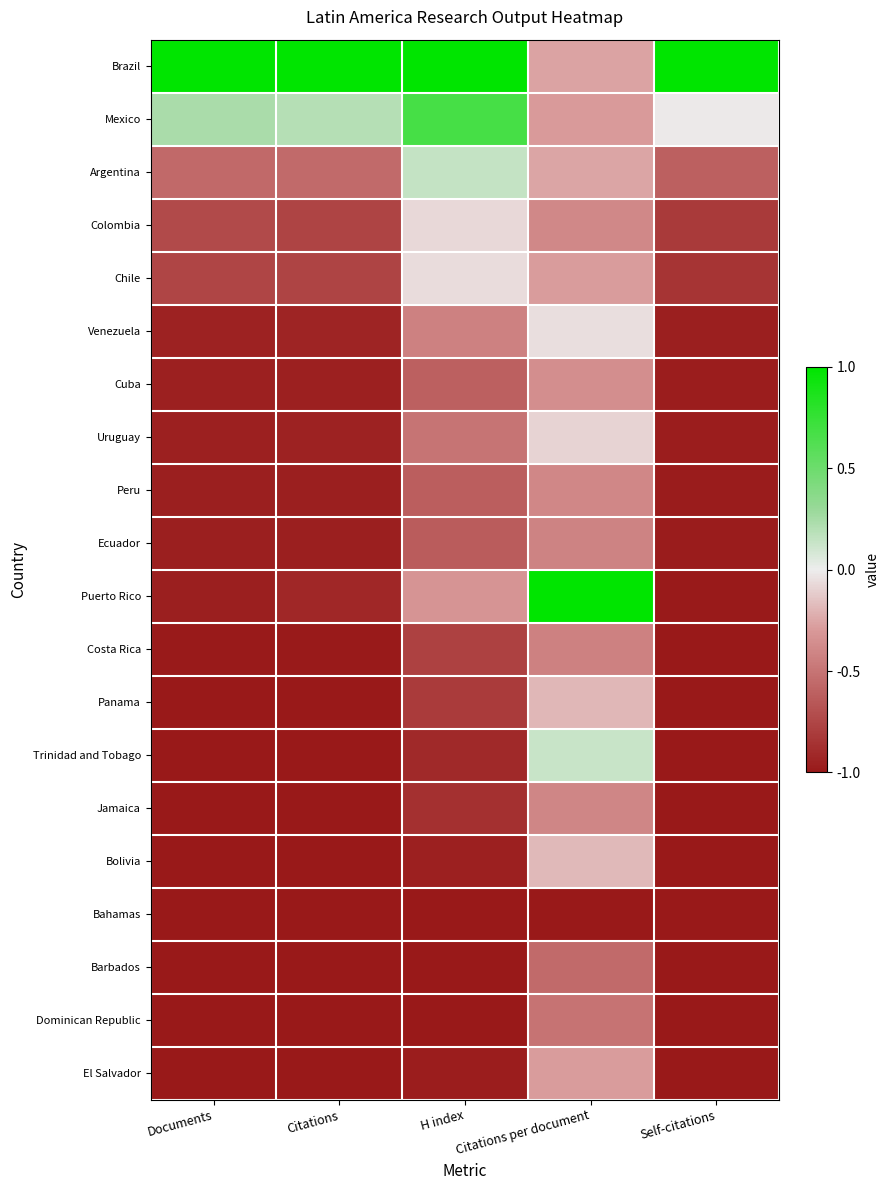

What is the greatest value displayed?

1.0